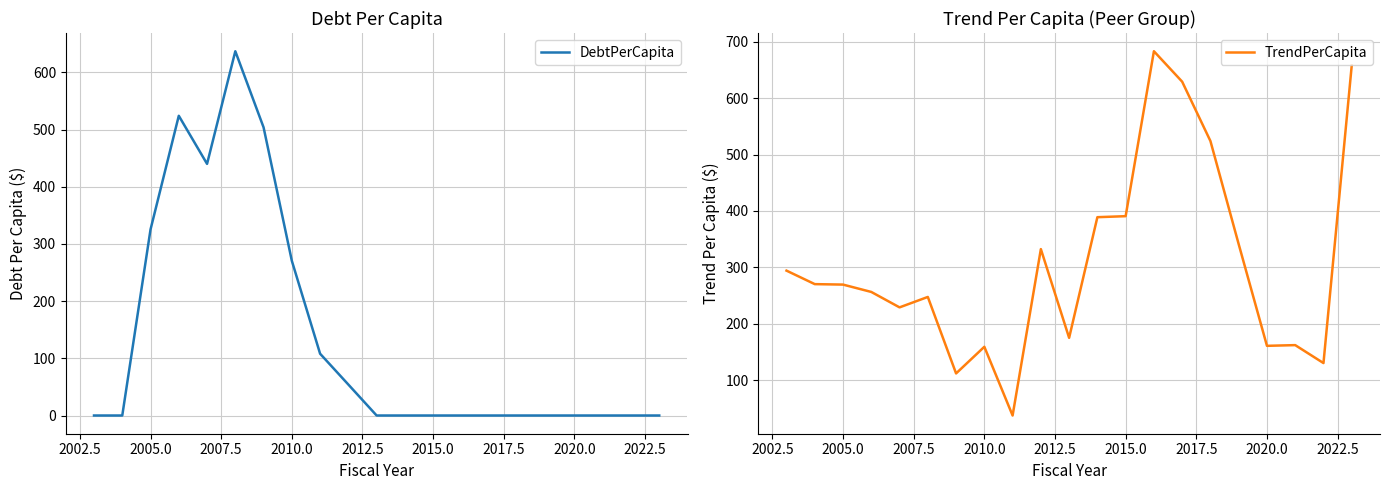

Rank the series by their average value, from lowest to highest.

DebtPerCapita, TrendPerCapita